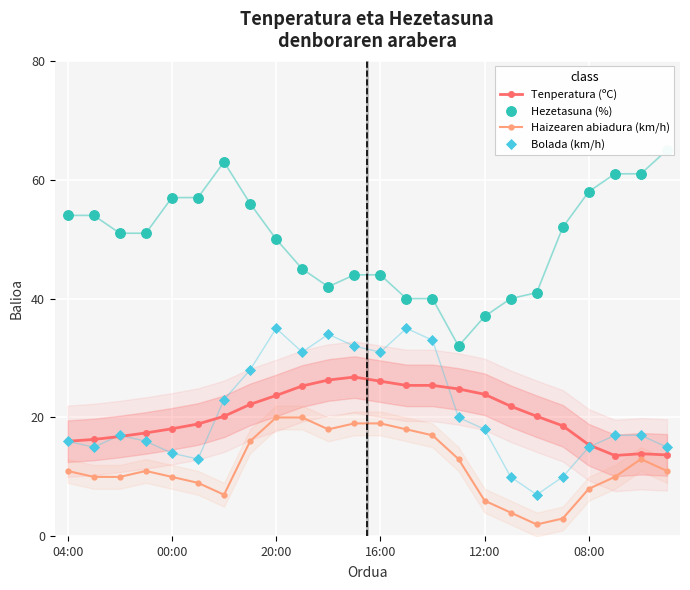

True or false: Bolada (km/h) has more than 2 points higher than both neighbors.

True